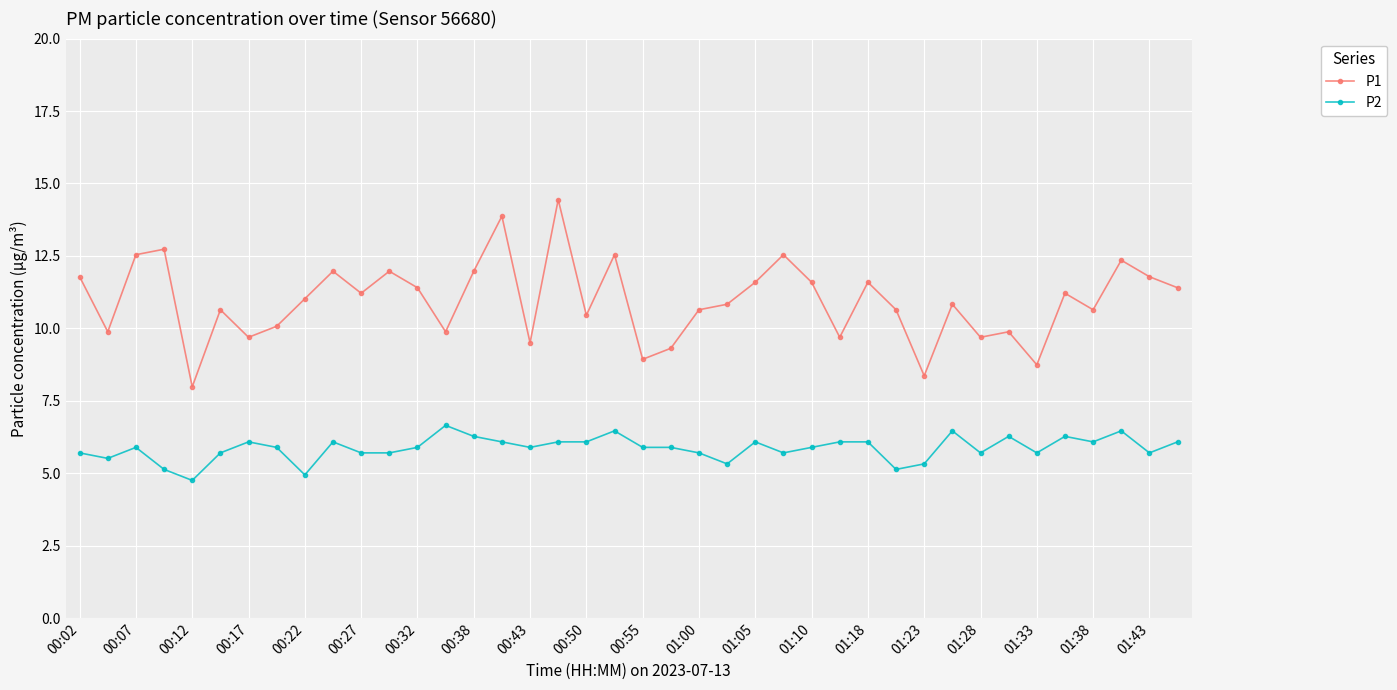

How many data points does each series have?

40